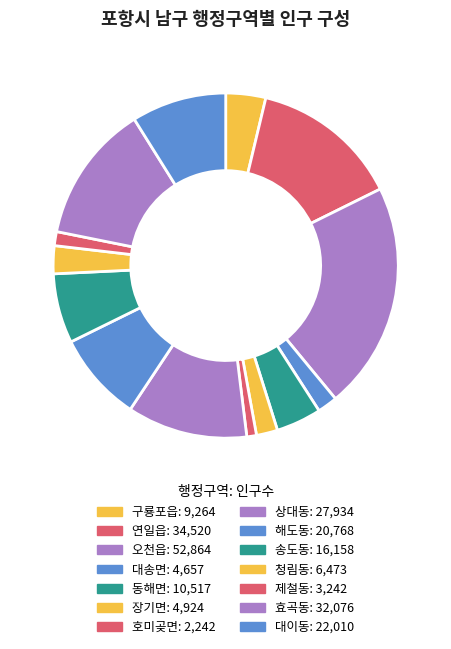

To the nearest percent, what is the difference between the 연일읍 and 효곡동 slice percentages?

1%